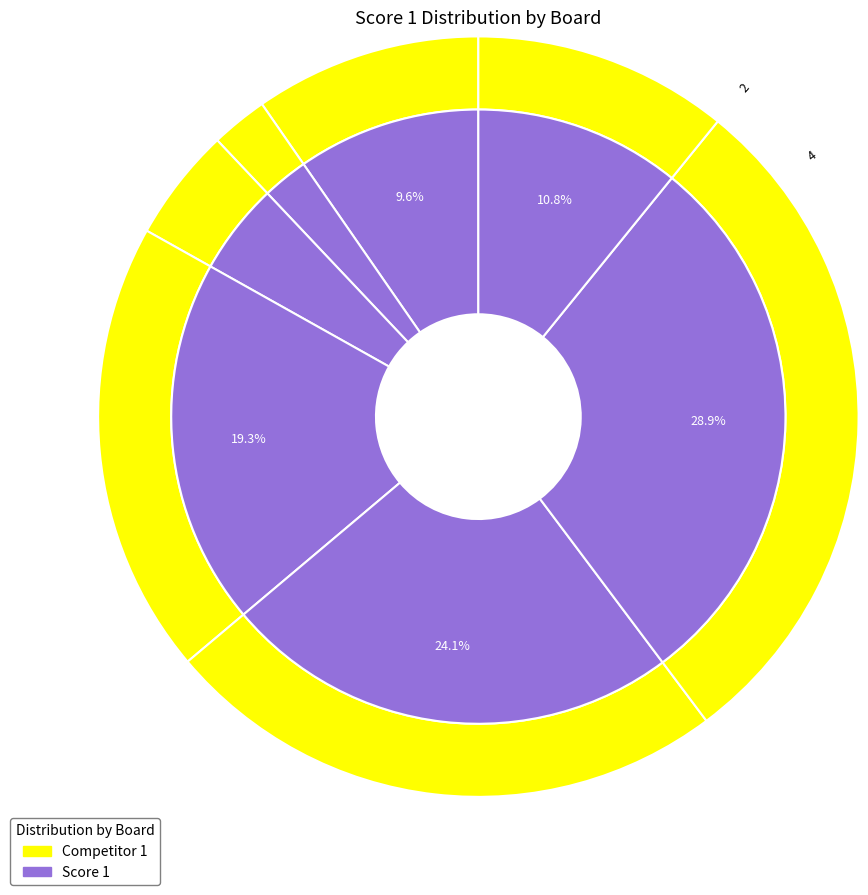

What is the change in value from 4 to 7?

+20